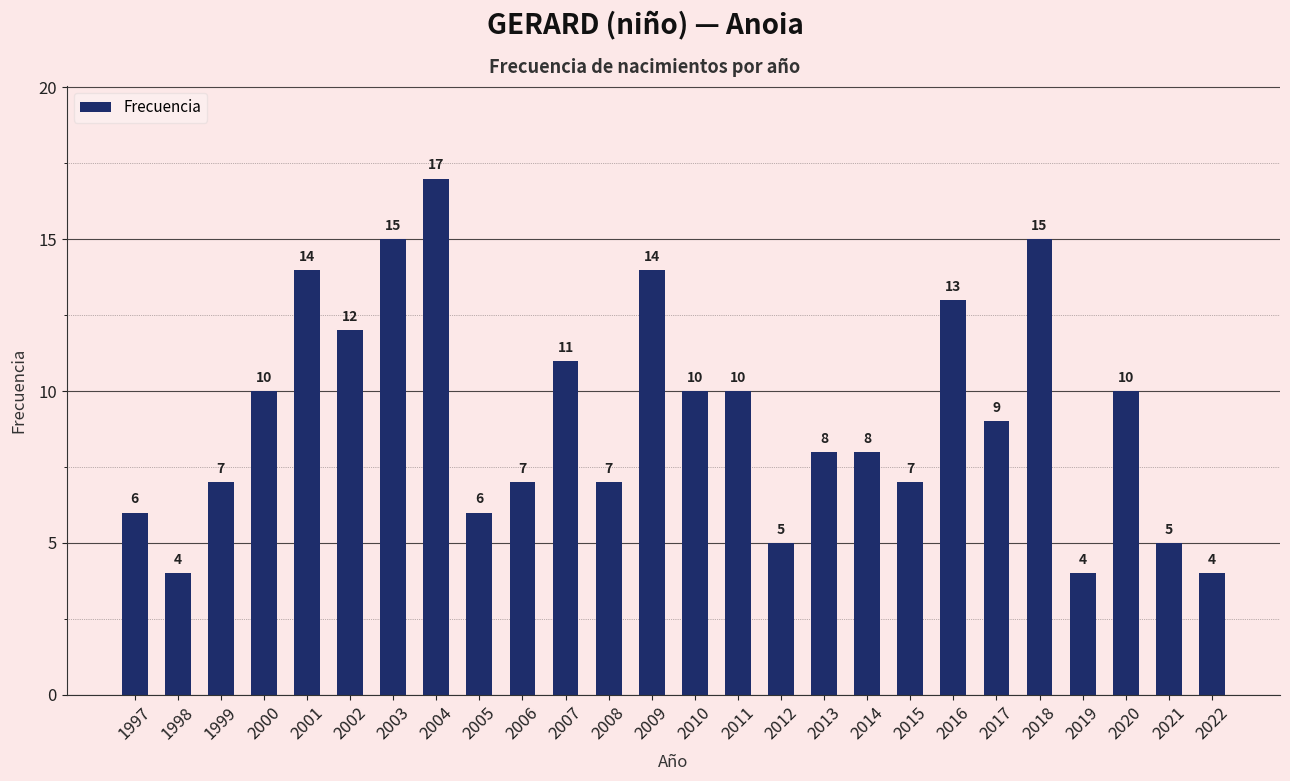

What is the difference between the maximum and second lowest values?

13